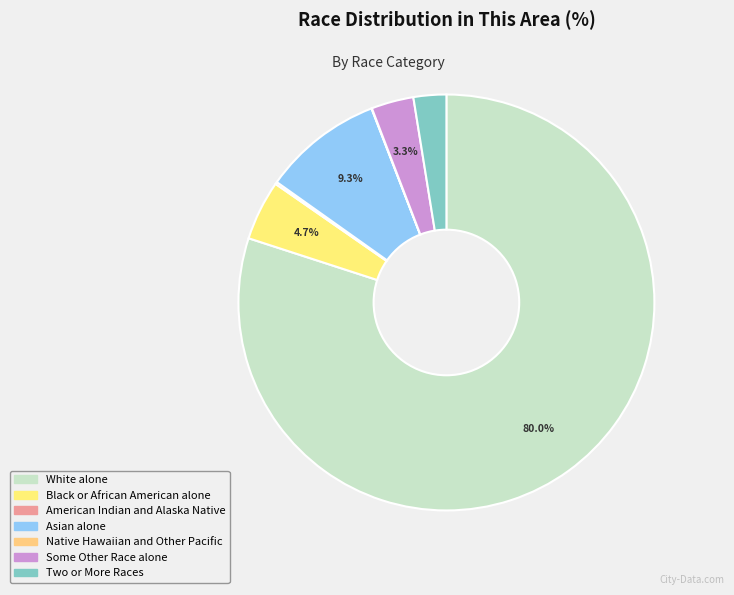

How many segments does this pie chart have?

7